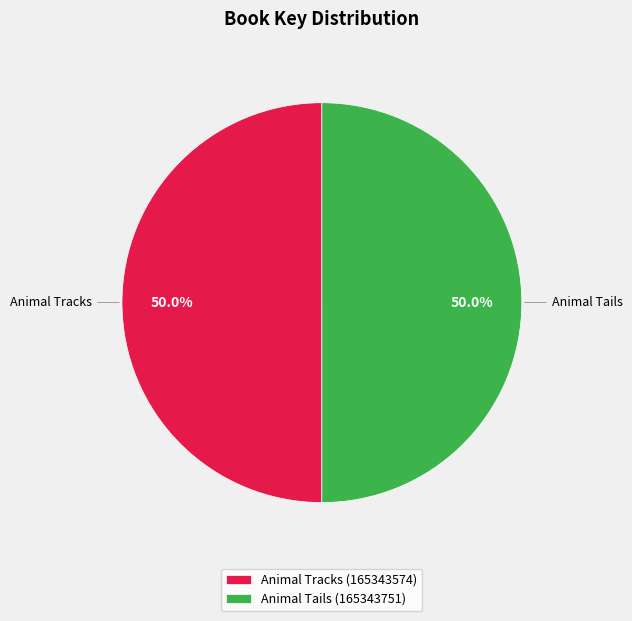

What is the ratio of the value at Animal Tracks (165343574) to the value at Animal Tails (165343751)?

1.0